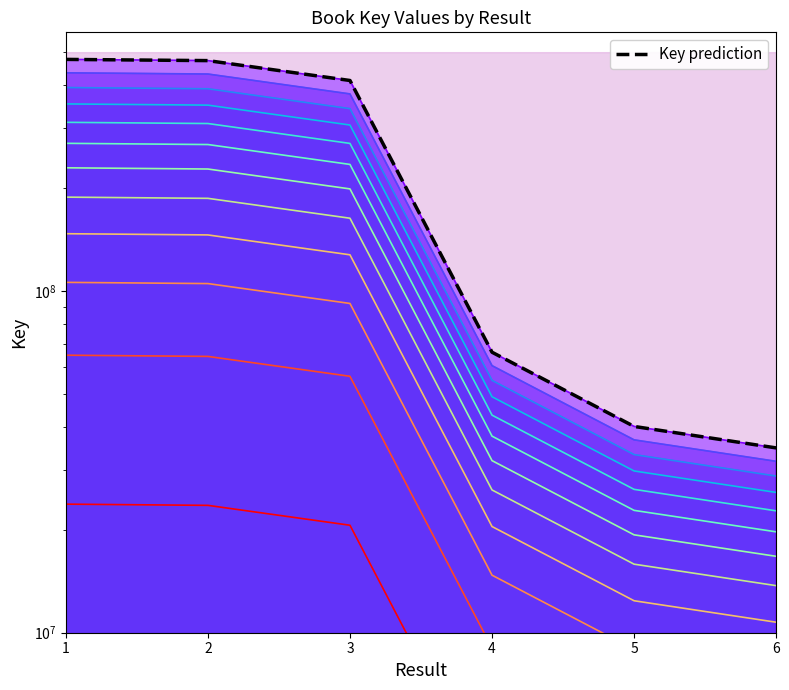

Reading left to right, list all the values displayed in this chart.

475488061	471632018	412506792	66152997	40128553	34725639